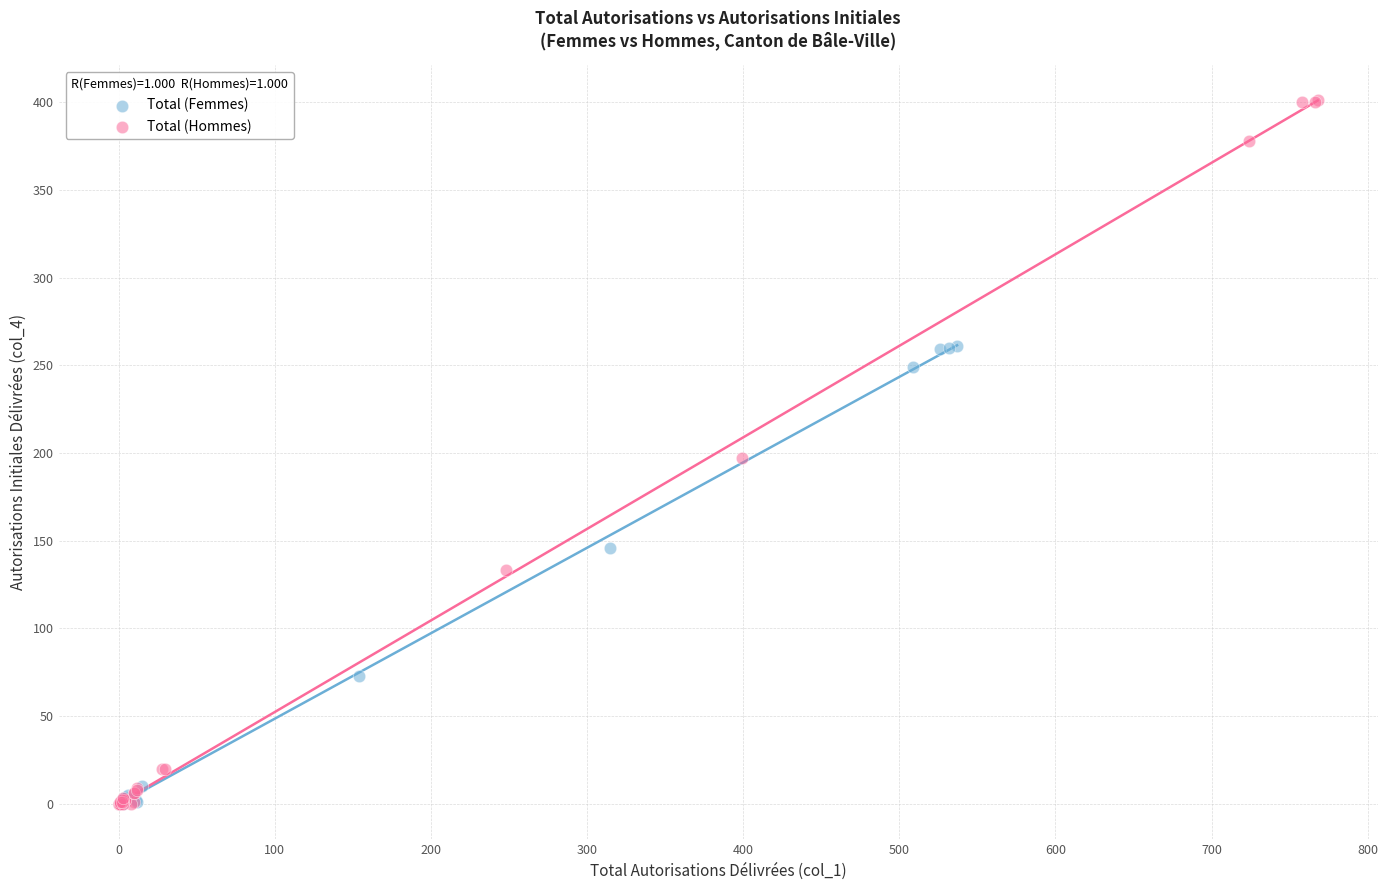

Which series contains the highest Y value?

Total (Hommes)